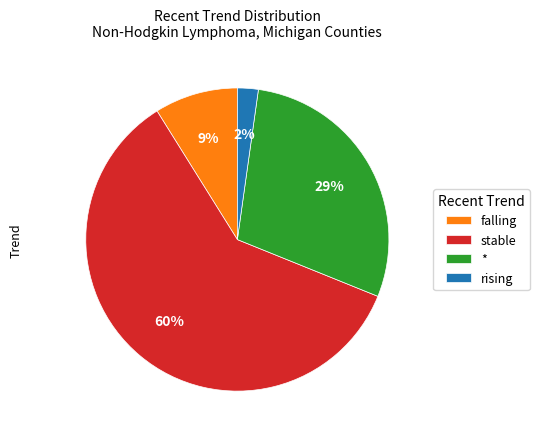

Is there any slice that represents more than half of the pie?

Yes